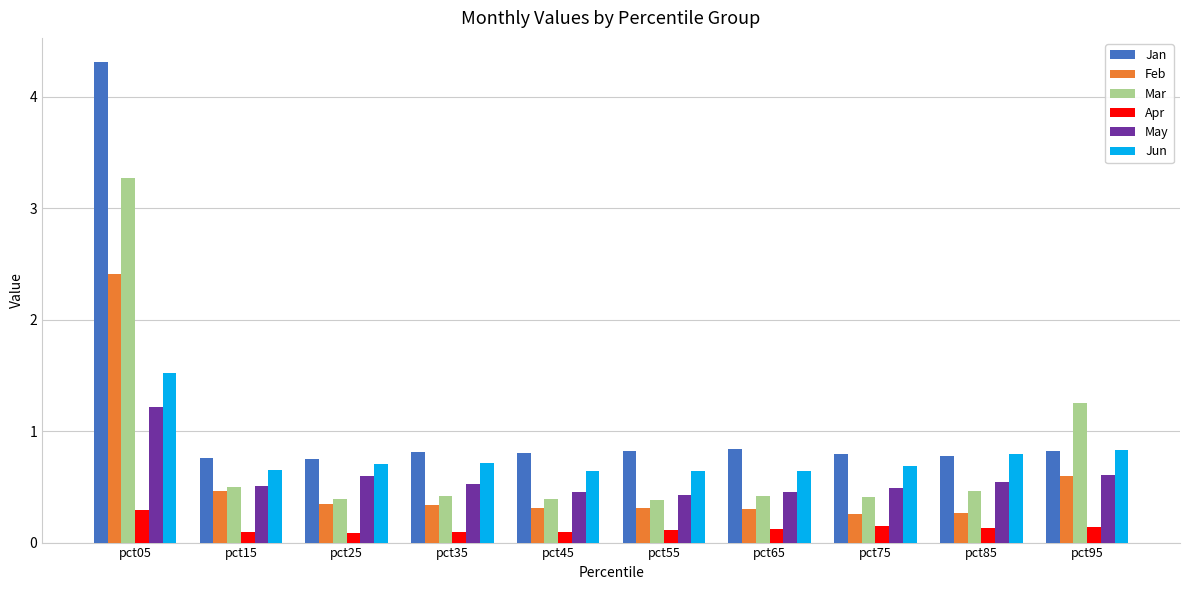

At which label is Mar closest to 1?

pct95